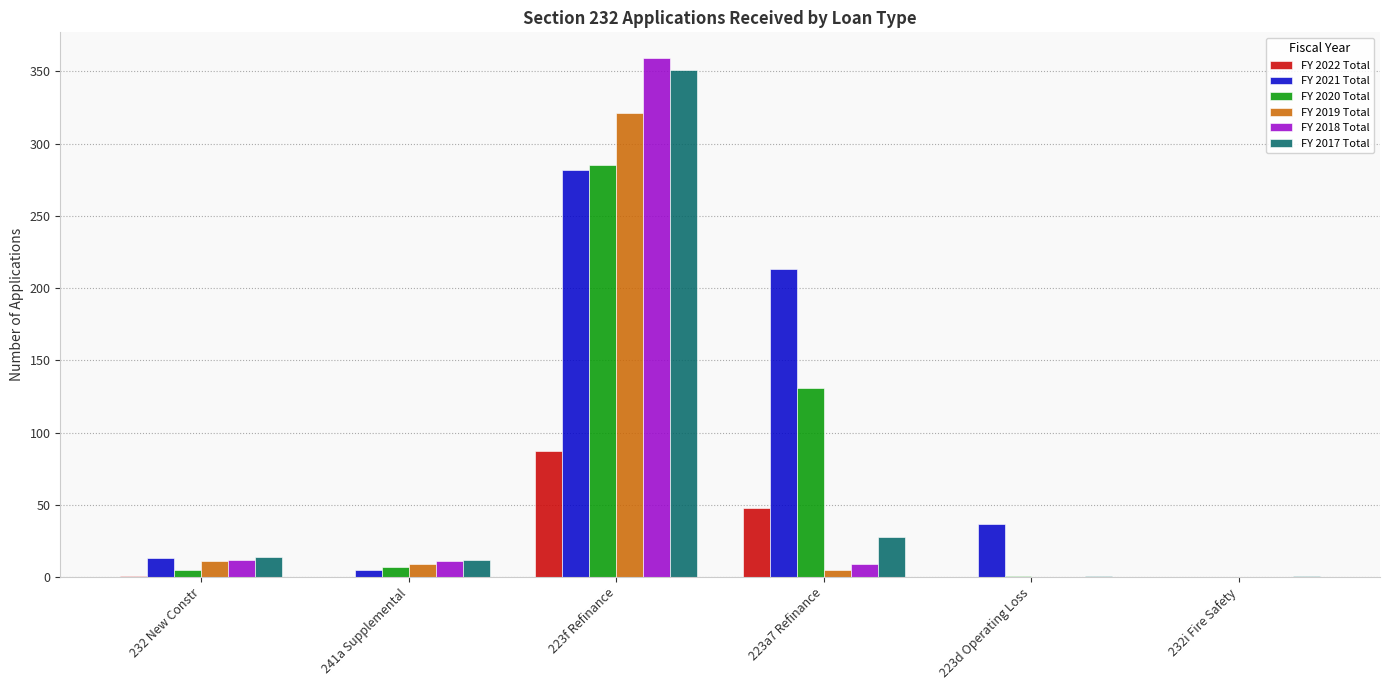

Is the value of FY 2022 Total at 223a7 Refinance greater than the value of FY 2019 Total at 223a7 Refinance?

Yes